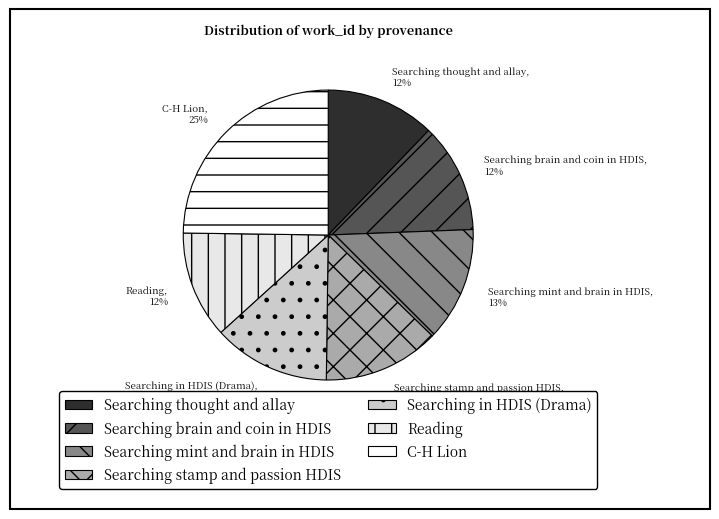

How many slices are in this pie chart?

7